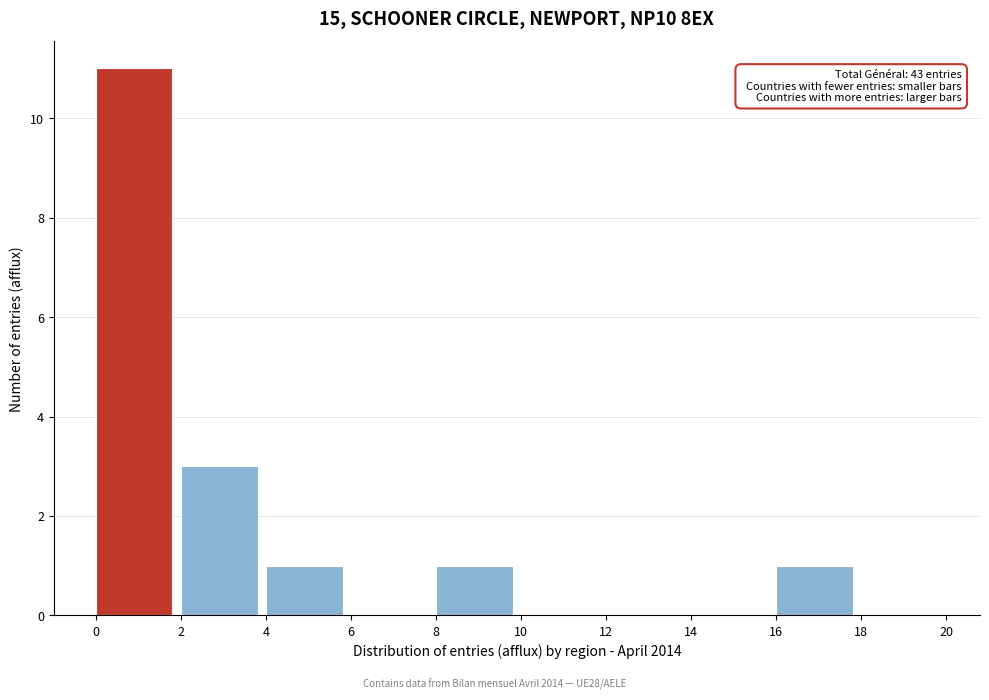

Over which range of the x-axis is the bar tallest?

0 to 2